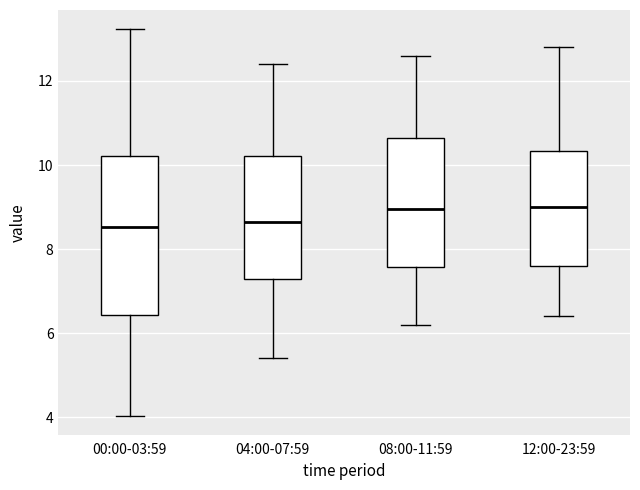

Where does the lower whisker of the box for 08:00-11:59 end on the y-axis? The values are not printed on the chart, so give them approximately, as read against the axis.

6.2